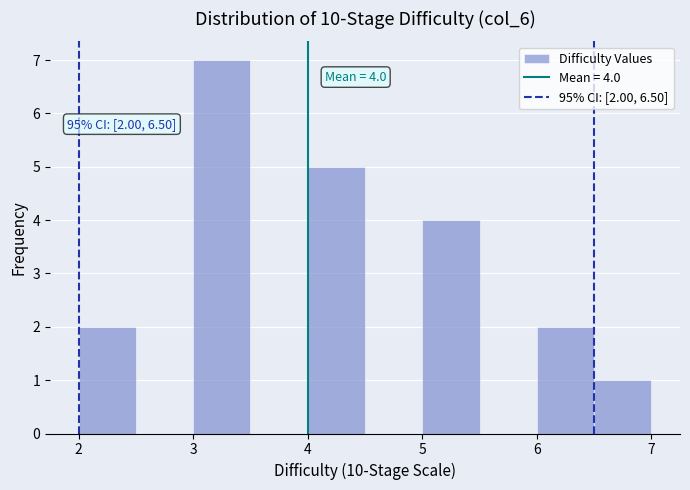

Which range on the x-axis has the tallest bar?

3.0 to 3.5